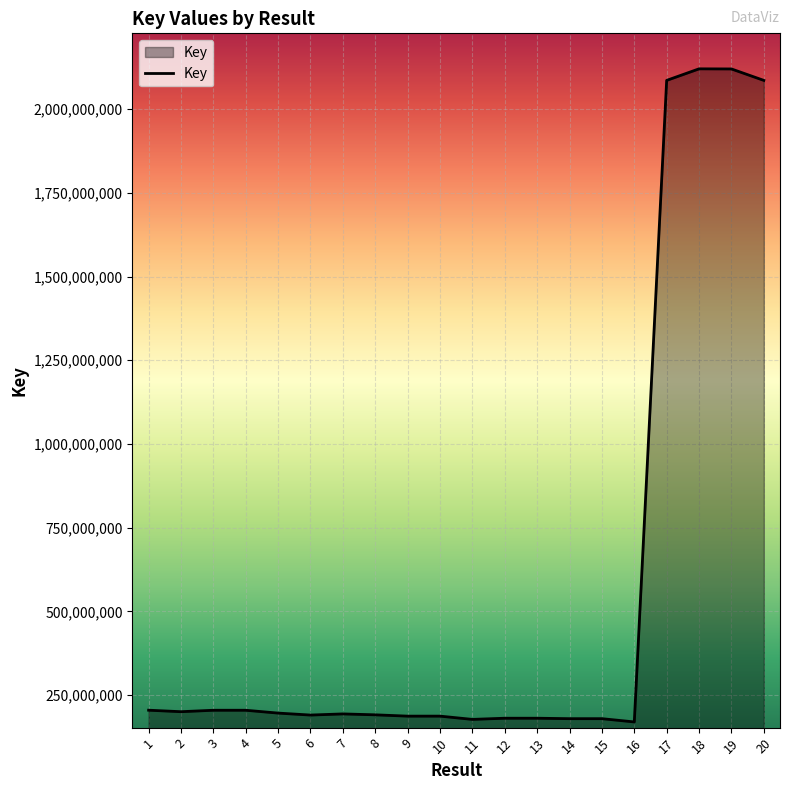

The value at 19 is 2869325322. True or false?

False